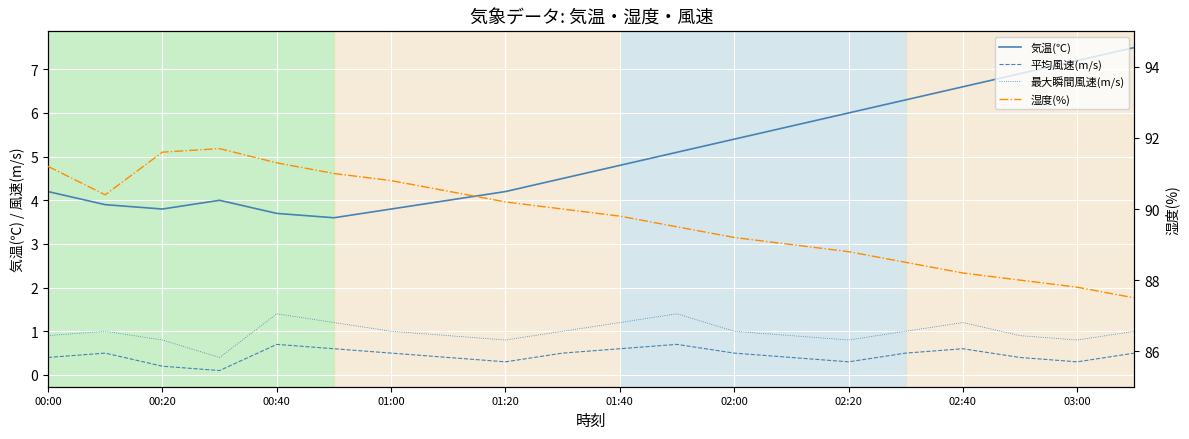

Which series has the largest range (max minus min)?

湿度(%)